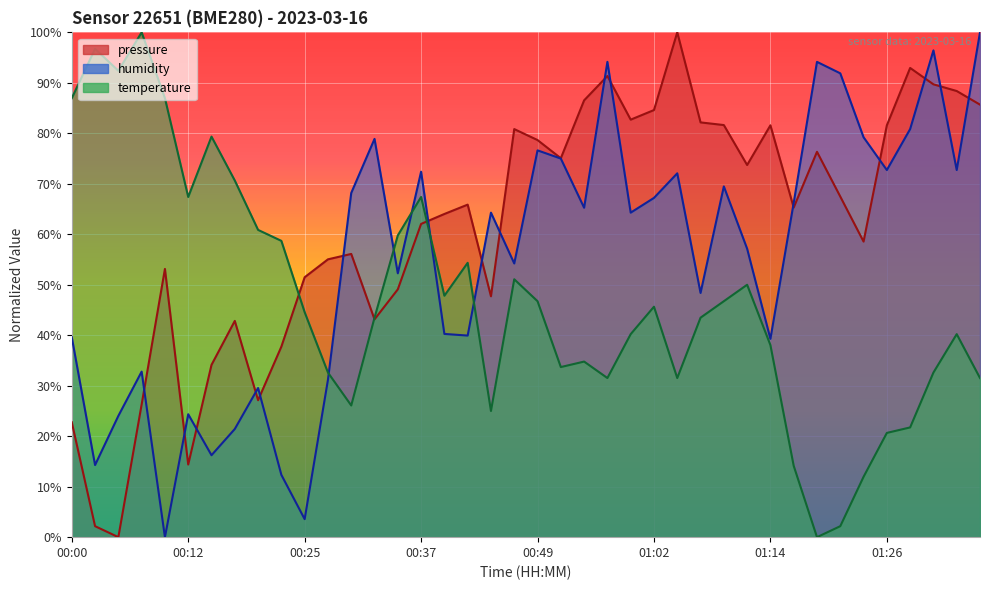

How many values in the temperature series exceed 44?

20